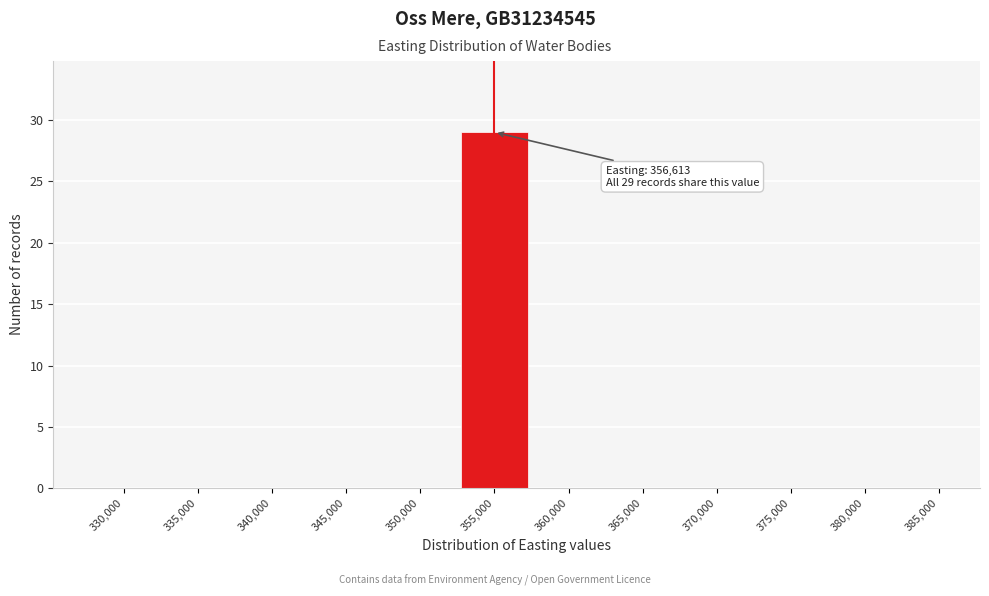

Reading left to right, list all the values displayed in this chart.

330,000=0	335,000=0	340,000=0	345,000=0	350,000=0	355,000=29	360,000=0	365,000=0	370,000=0	375,000=0	380,000=0	385,000=0